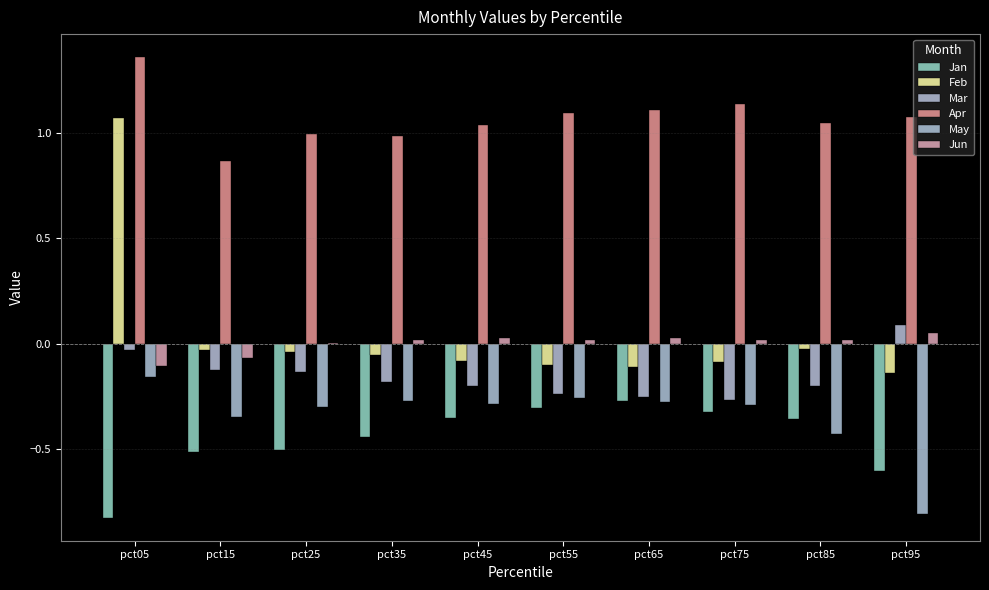

What is the difference between the maximum and second lowest values in the Apr series?

0.4